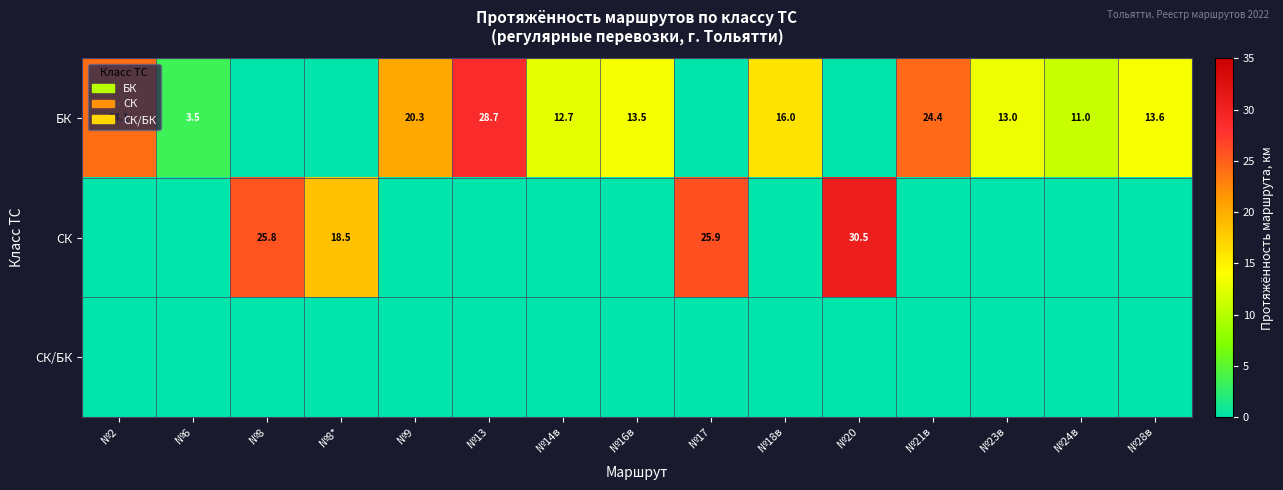

What is the sum of the БК values at №18в and №23в?

29.0